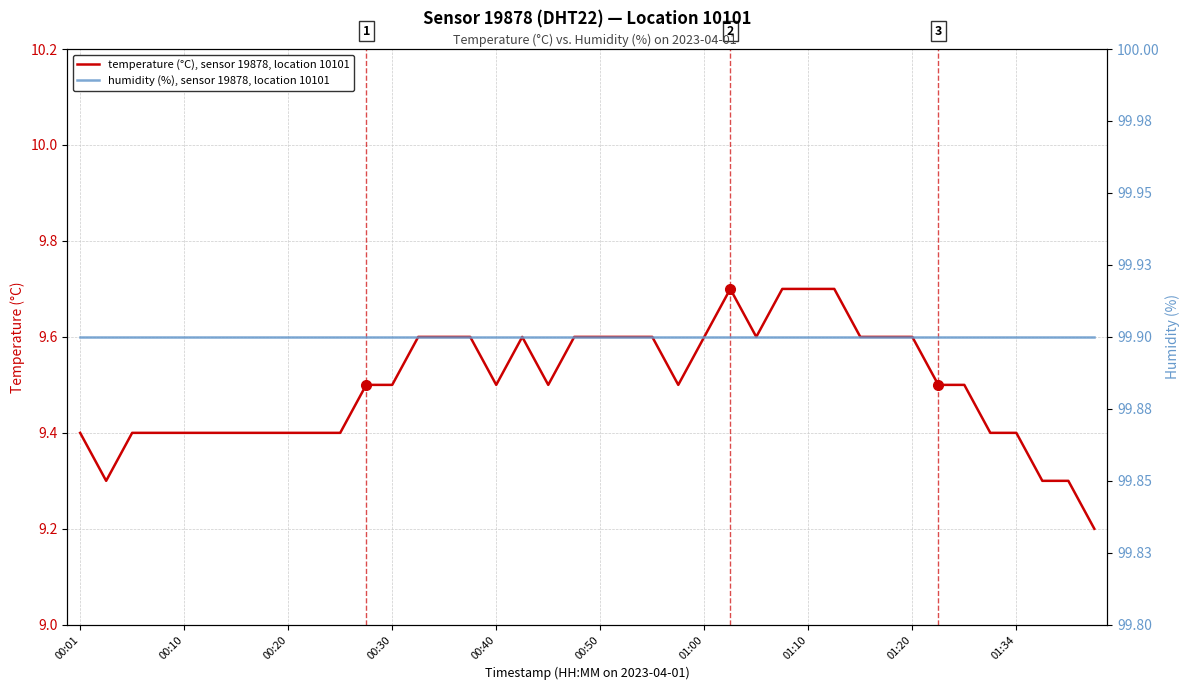

The value of humidity (%), sensor 19878, location 10101 at 30 is 46.9. True or false?

False